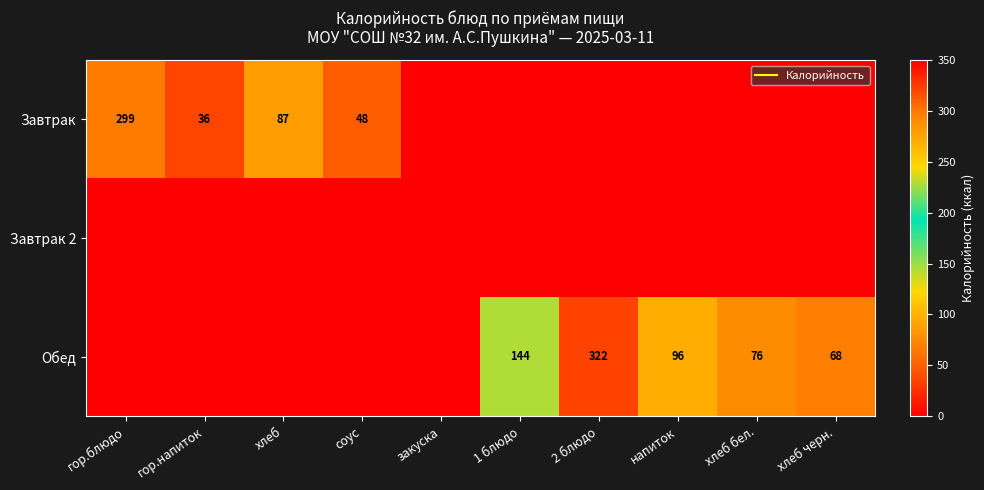

The value of Завтрак at напиток is 0.0. True or false?

True